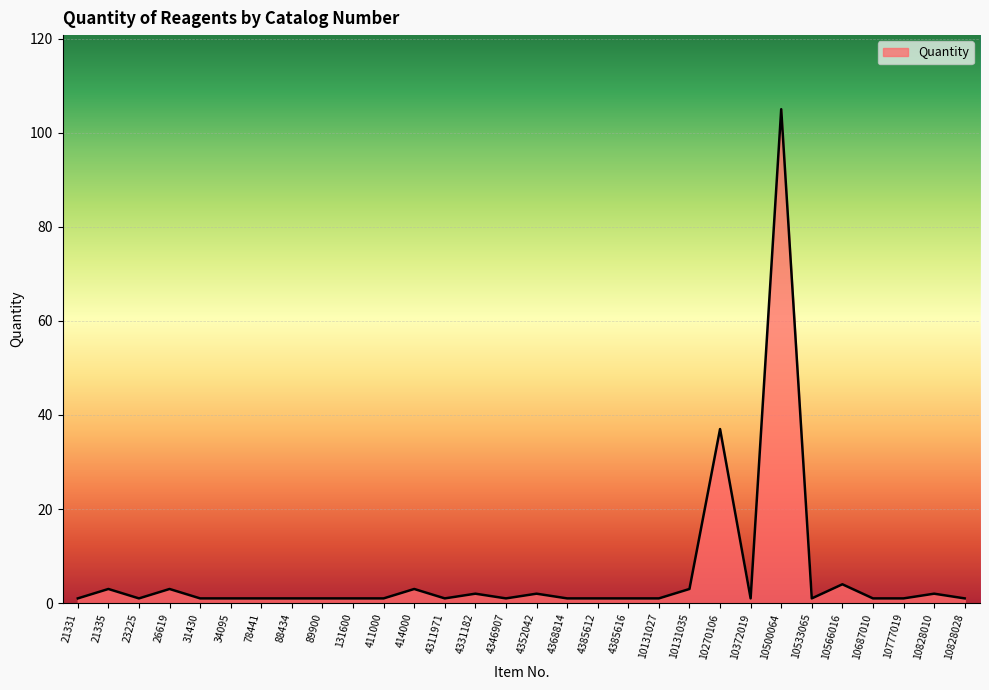

True or false: the data shows 4 at 10566016.

True